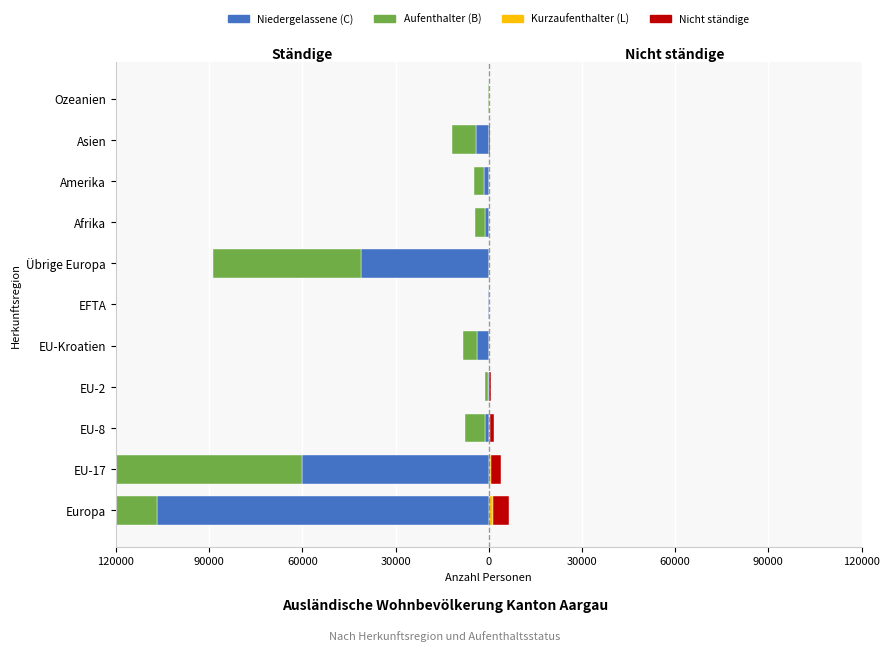

What is the difference between the maximum and minimum values in the Aufenthalter (B) series?

140109